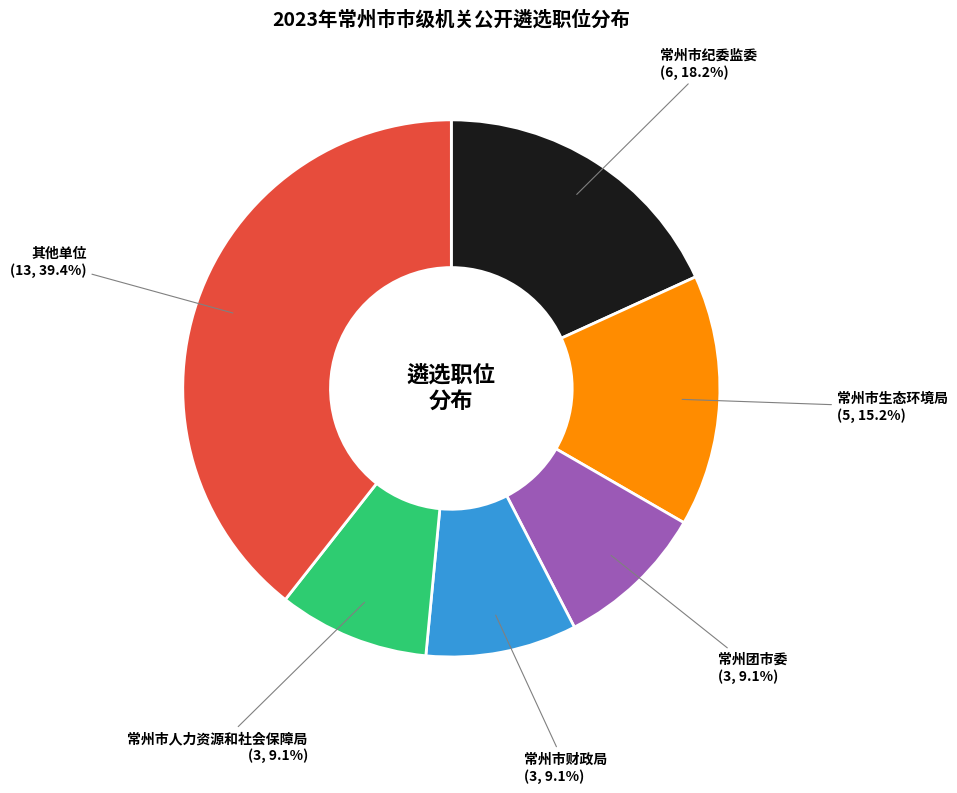

To the nearest percent, what is the average slice percentage?

17%